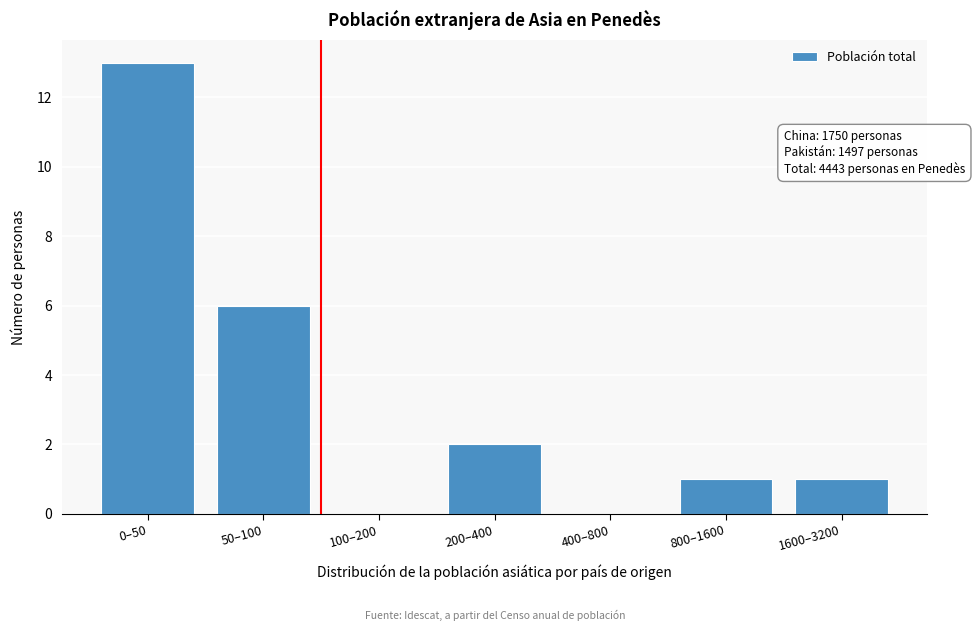

Reading left to right, extract all data points from this chart.

0–50=13	50–100=6	100–200=0	200–400=2	400–800=0	800–1600=1	1600–3200=1